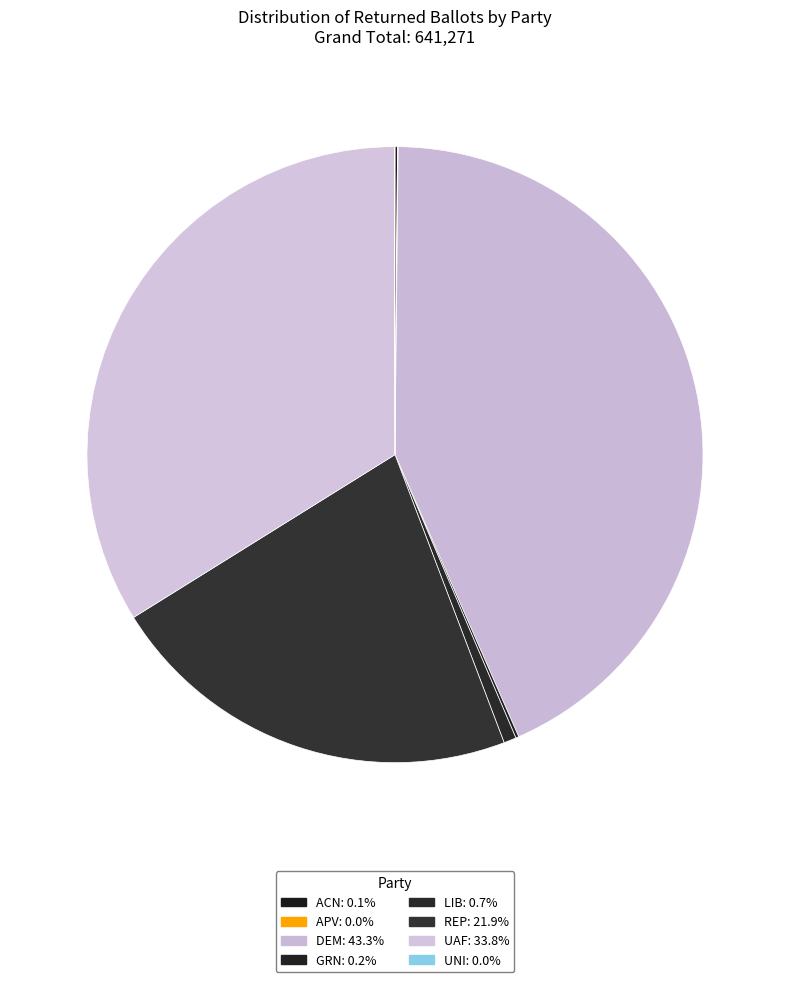

Approximately how many times larger is the value at ACN compared to GRN?

0.8